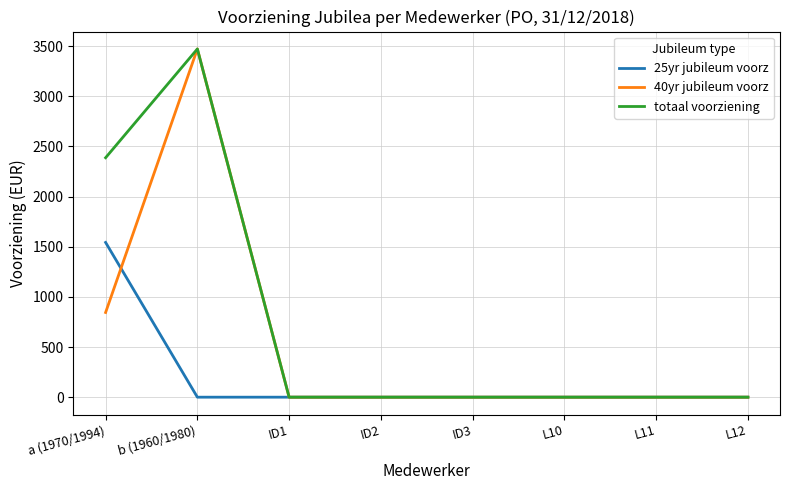

At which label is 40yr jubileum voorz closest to 1735?

a (1970/1994)